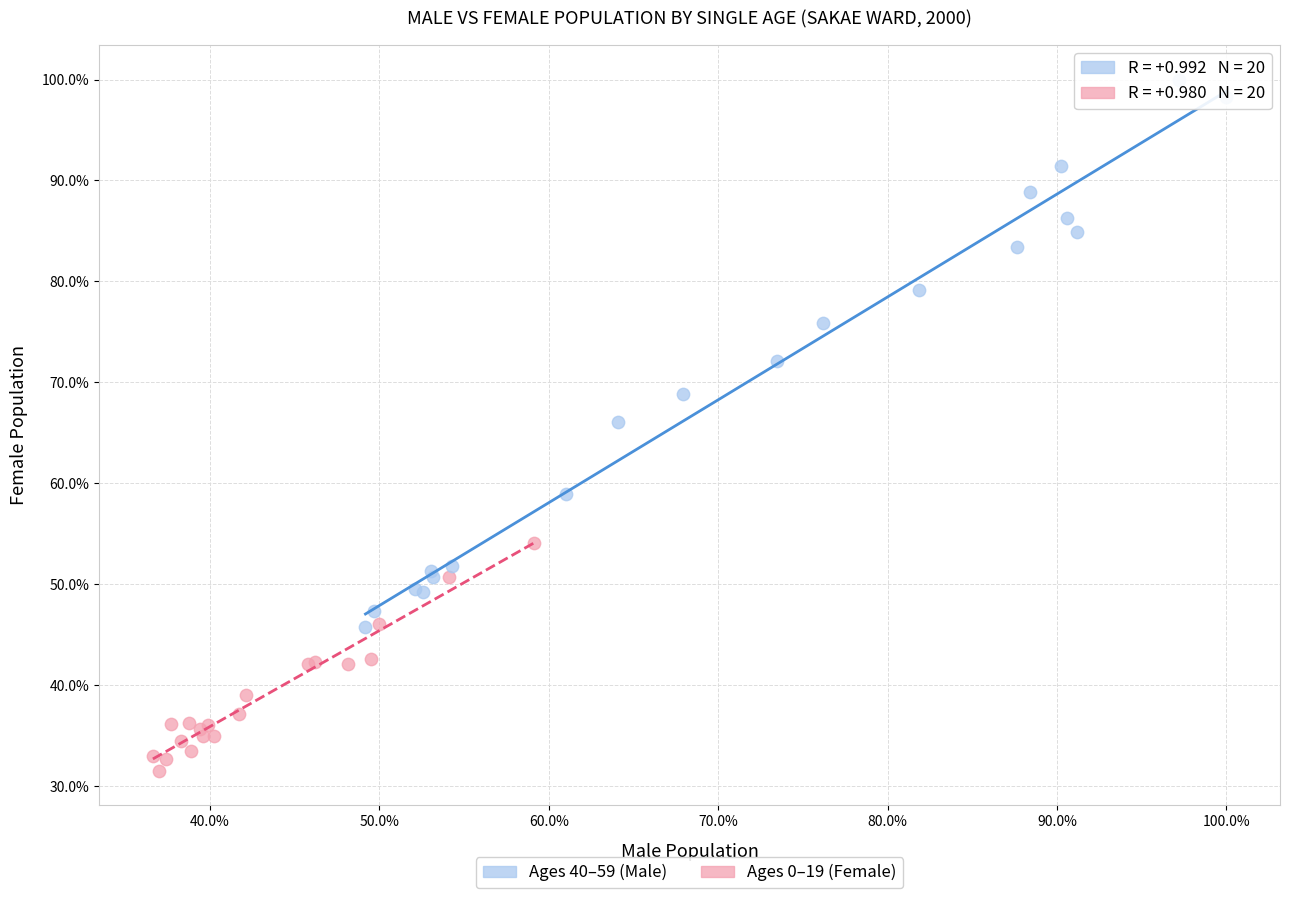

What are all the series names shown in the legend?

Ages 40–59 (Male), Ages 0–19 (Female)